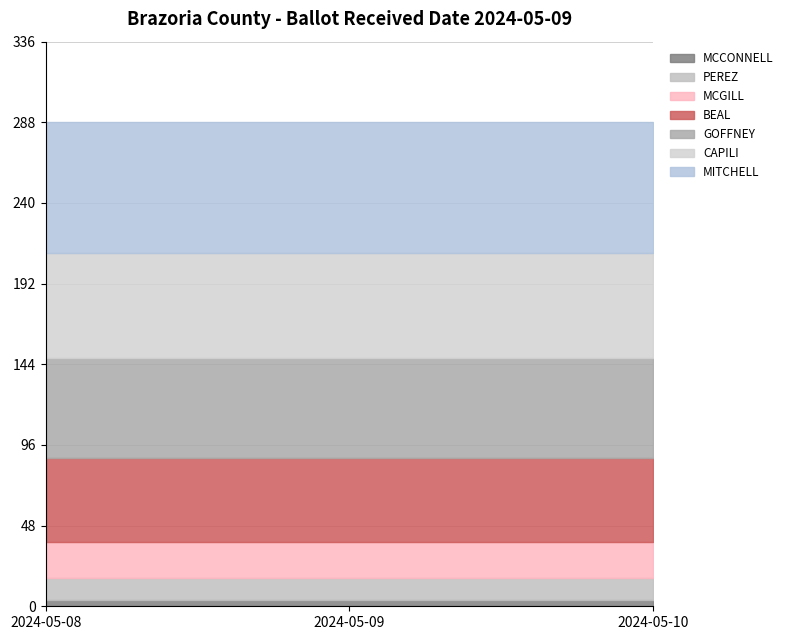

What are all the series names shown in the legend?

MCCONNELL, PEREZ, MCGILL, BEAL, GOFFNEY, CAPILI, MITCHELL